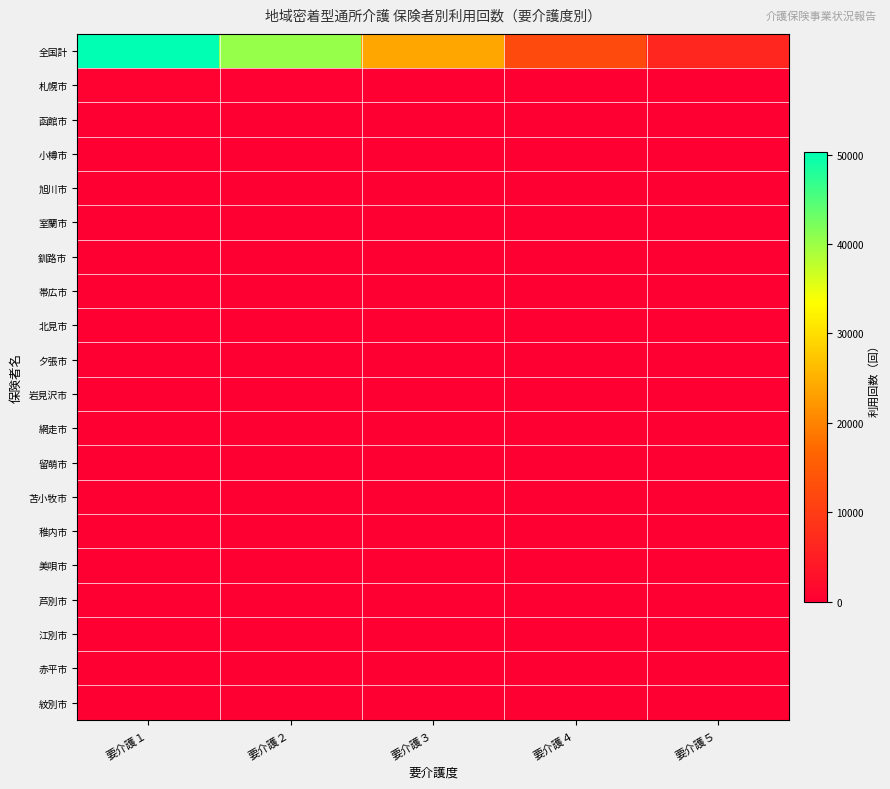

Reading left to right, transcribe all the data shown in this chart.

全国計: 要介護１=50295	要介護２=40300	要介護３=23844	要介護４=12294	要介護５=6310
札幌市: 要介護１=500	要介護２=271	要介護３=63	要介護４=127	要介護５=9
函館市: 要介護１=40	要介護２=49	要介護３=34	要介護４=5	要介護５=8
小樽市: 要介護１=25	要介護２=12	要介護３=0	要介護４=0	要介護５=13
旭川市: 要介護１=30	要介護２=37	要介護３=45	要介護４=0	要介護５=0
室蘭市: 要介護１=17	要介護２=0	要介護３=6	要介護４=0	要介護５=0
釧路市: 要介護１=44	要介護２=23	要介護３=12	要介護４=0	要介護５=0
帯広市: 要介護１=56	要介護２=47	要介護３=1	要介護４=9	要介護５=0
北見市: 要介護１=48	要介護２=26	要介護３=14	要介護４=8	要介護５=0
夕張市: 要介護１=0	要介護２=0	要介護３=0	要介護４=0	要介護５=0
岩見沢市: 要介護１=17	要介護２=0	要介護３=8	要介護４=3	要介護５=0
網走市: 要介護１=11	要介護２=0	要介護３=0	要介護４=0	要介護５=0
留萌市: 要介護１=0	要介護２=5	要介護３=0	要介護４=0	要介護５=0
苫小牧市: 要介護１=25	要介護２=18	要介護３=10	要介護４=7	要介護５=0
稚内市: 要介護１=17	要介護２=4	要介護３=0	要介護４=0	要介護５=0
美唄市: 要介護１=0	要介護２=4	要介護３=0	要介護４=0	要介護５=0
芦別市: 要介護１=0	要介護２=0	要介護３=0	要介護４=0	要介護５=0
江別市: 要介護１=38	要介護２=1	要介護３=0	要介護４=0	要介護５=0
赤平市: 要介護１=0	要介護２=0	要介護３=0	要介護４=0	要介護５=0
紋別市: 要介護１=0	要介護２=0	要介護３=12	要介護４=0	要介護５=0